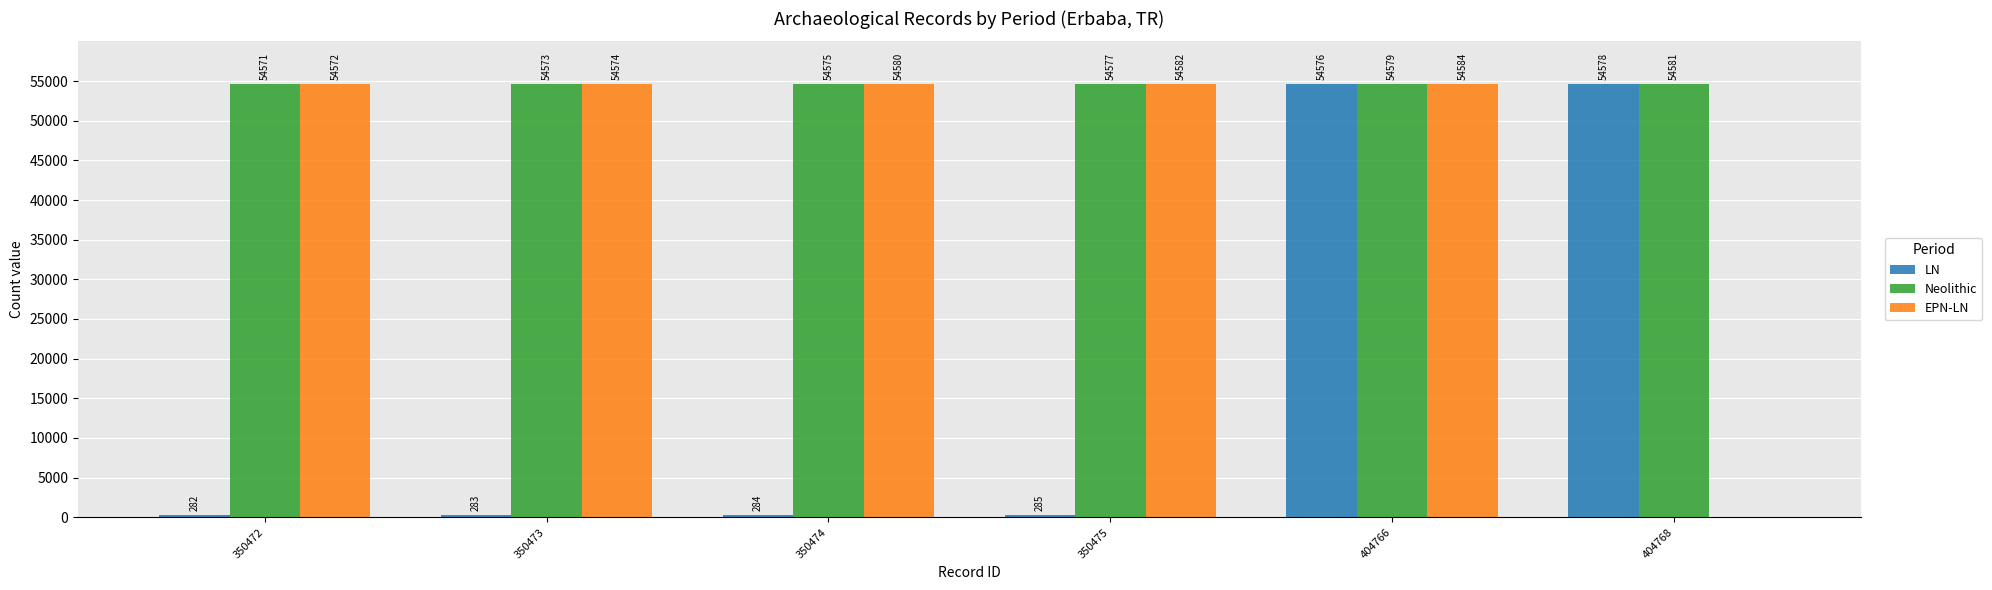

What is the sum of the Neolithic values at 404768 and 350472?

109152